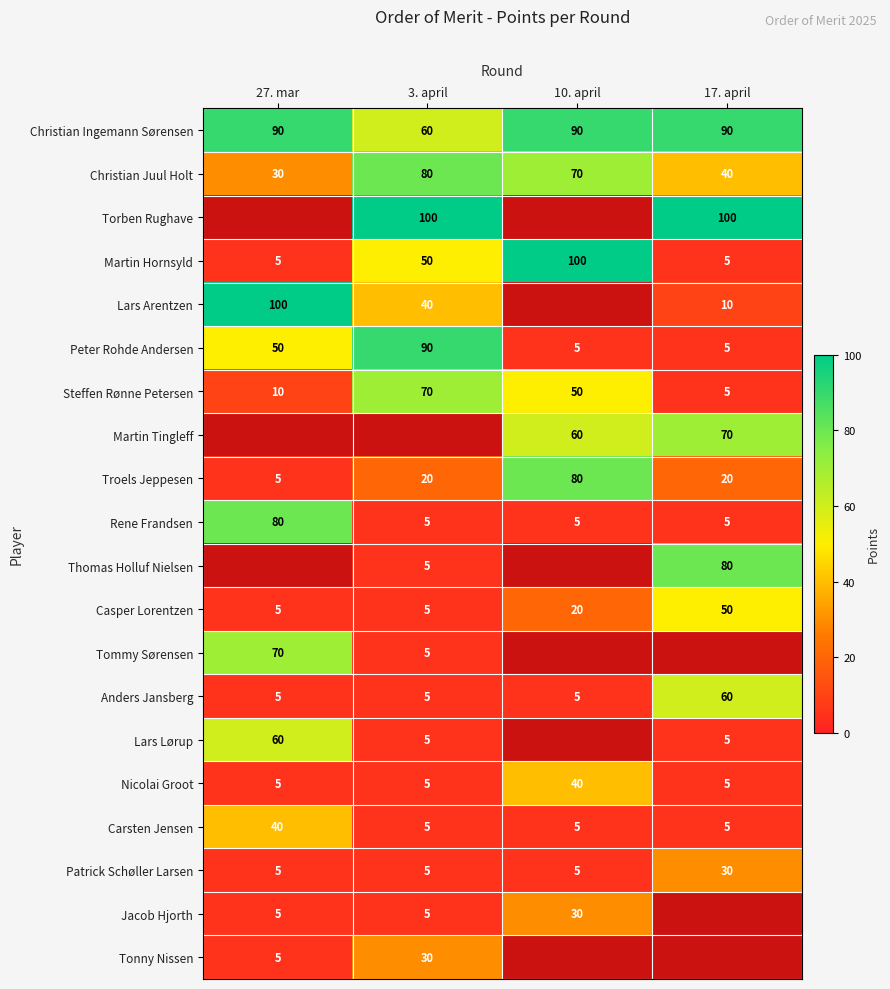

True or false: Jacob Hjorth has a value of 5 at 3. april.

True